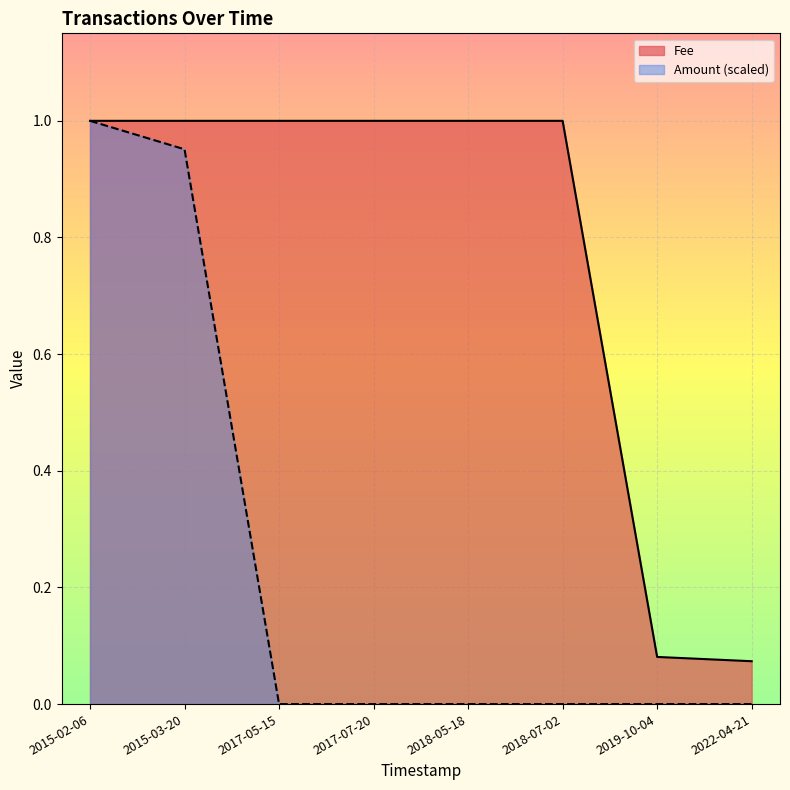

What are all the series names shown in the legend?

Fee, Amount (scaled)